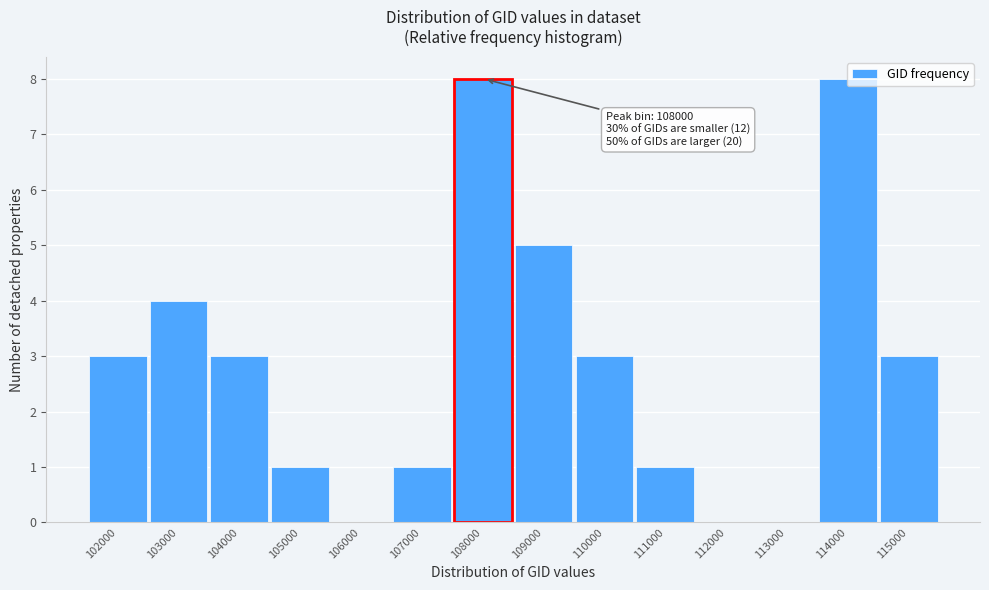

Between 108000 and 111000, which is larger?

108000